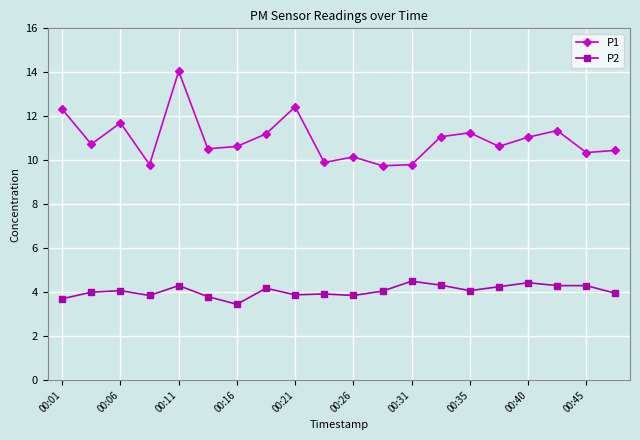

True or false: P2 has more than 0 interior local peaks.

True